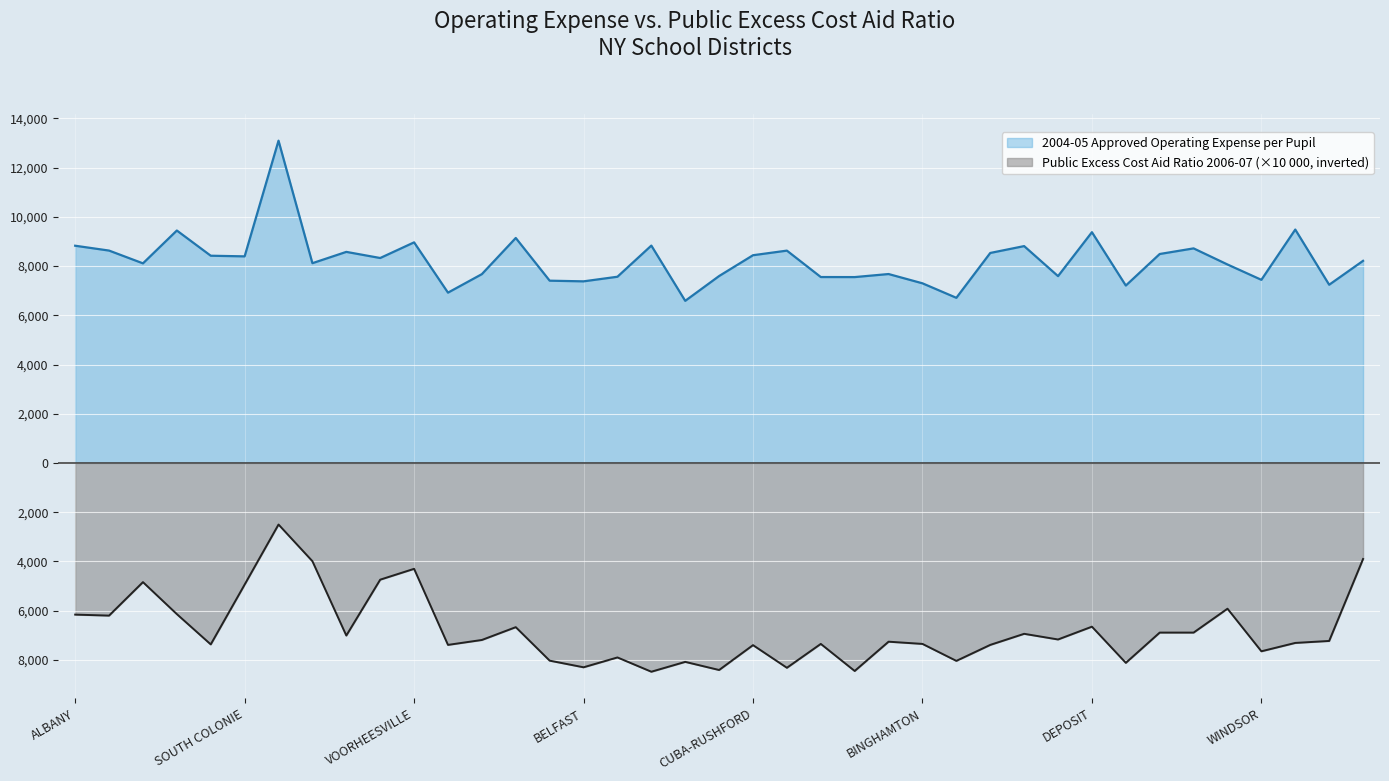

List the series in order of their peak value, lowest first.

Public Excess Cost Aid Ratio 2006-07, 2004-05 Approved Operating Expense per Pupil